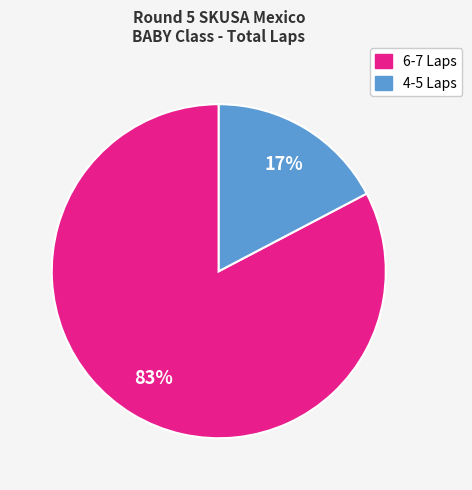

To the nearest percent, what is the average slice percentage?

50%